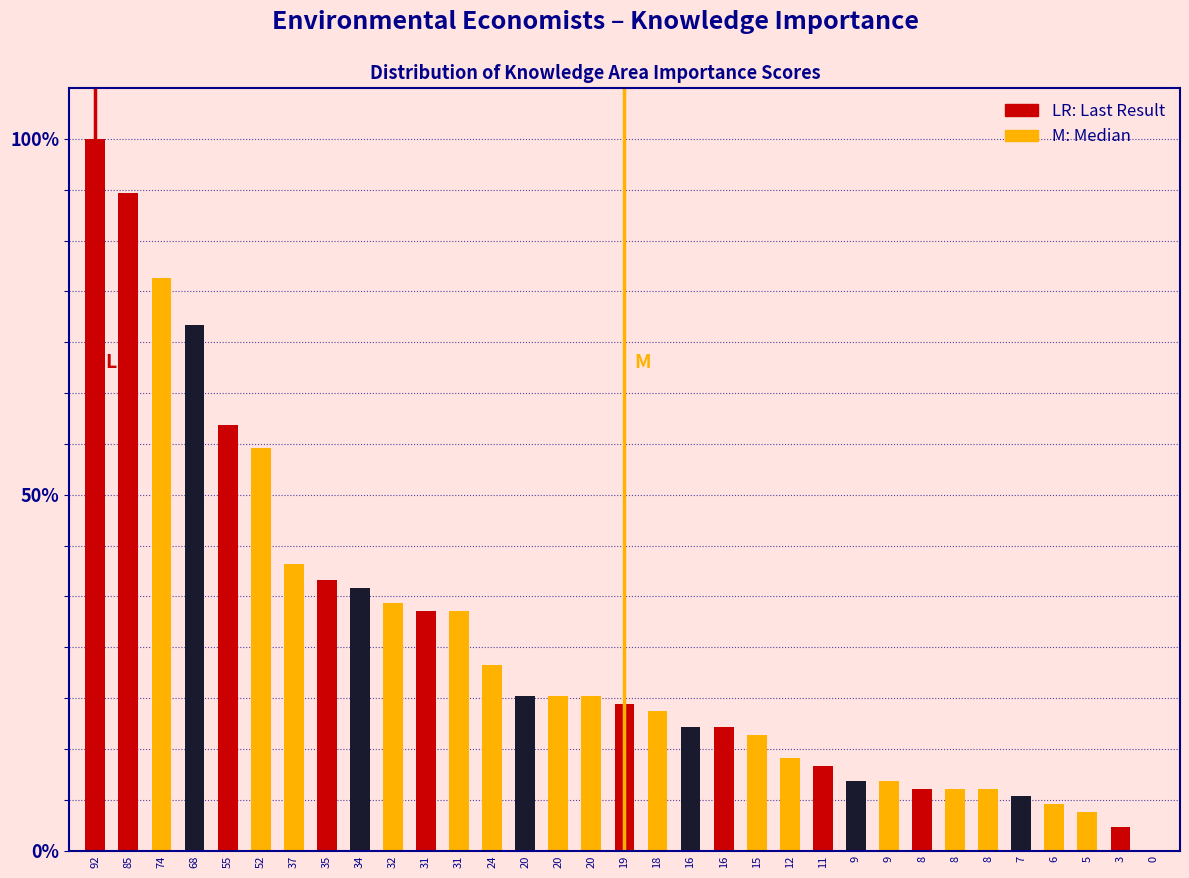

Are the bars horizontal?

No